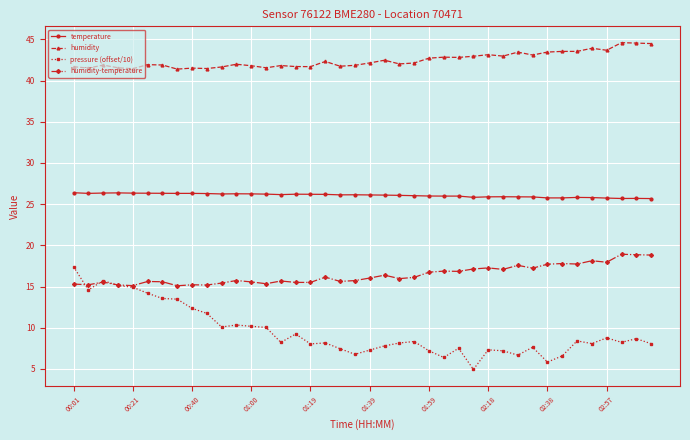

Does the chart have visible grid lines?

Yes